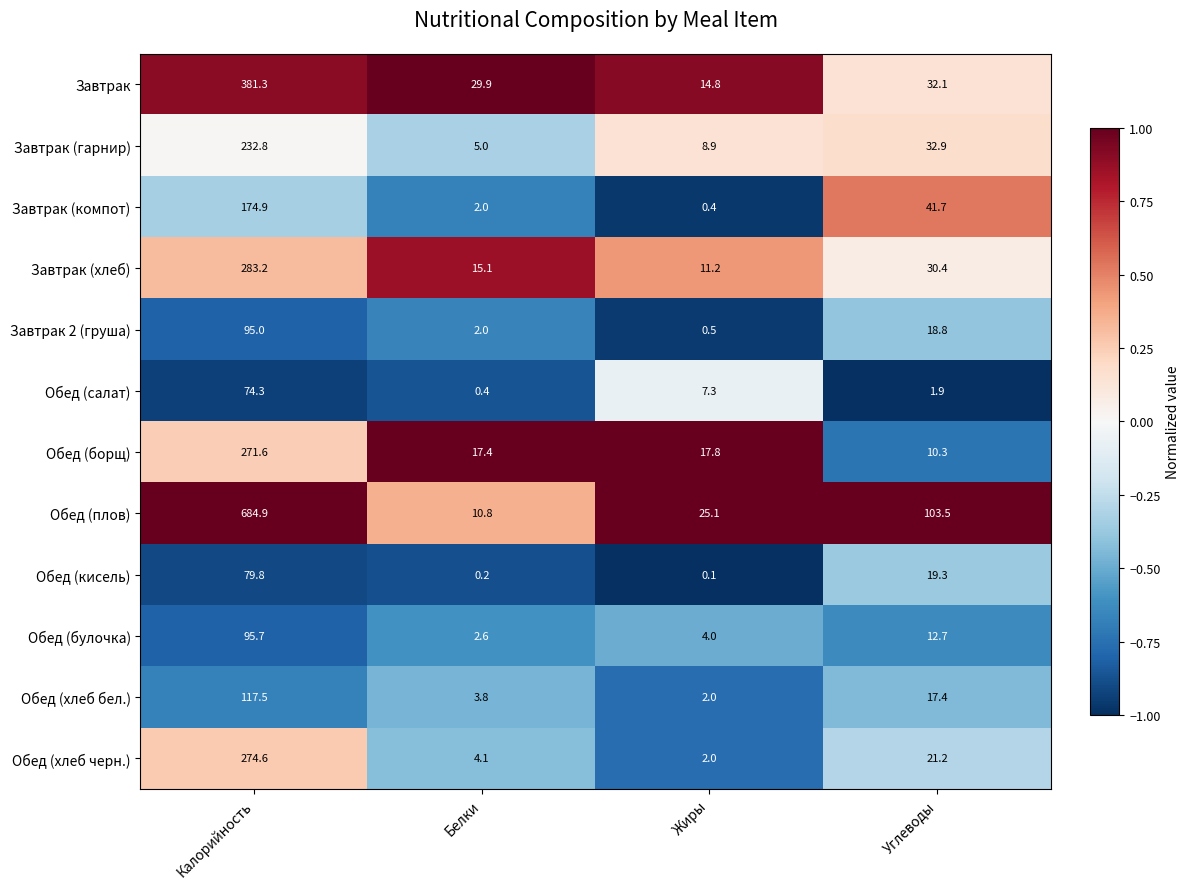

What is the lowest value of the Завтрак (гарнир) series?

5.0